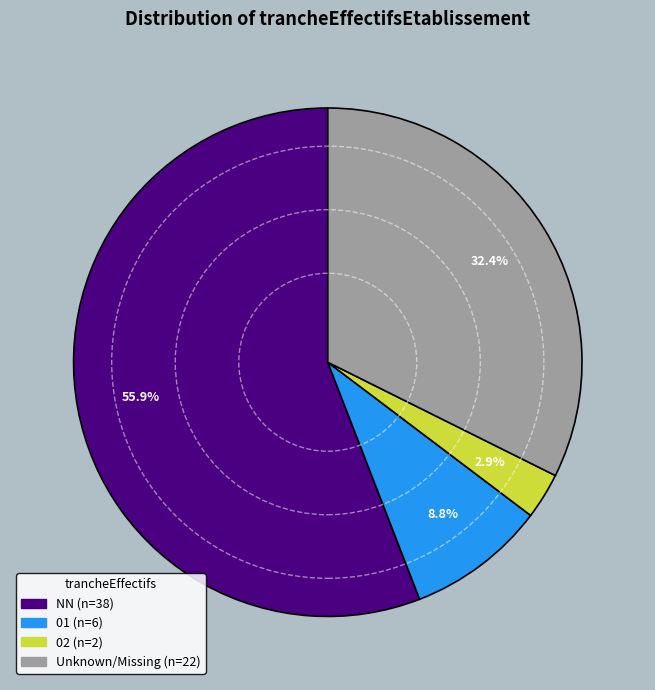

Is there any slice that represents more than half of the pie?

Yes